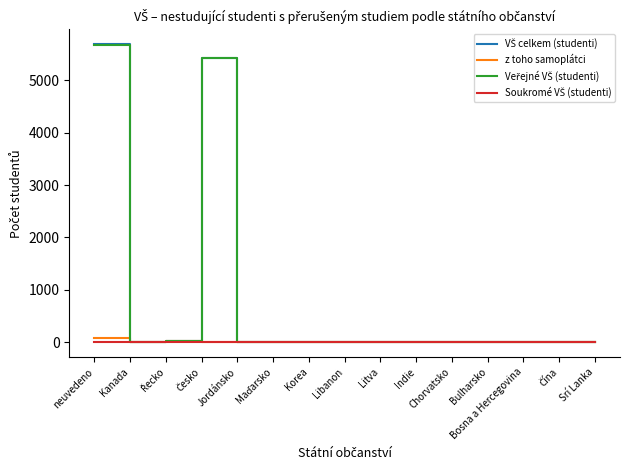

How many values in the z toho samoplátci series exceed 0?

7